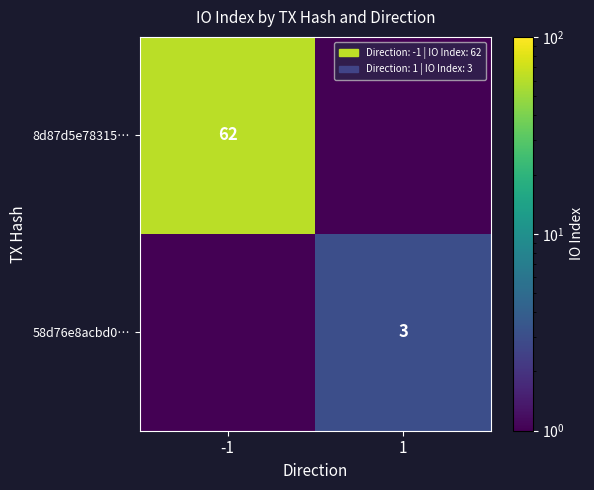

True or false: 58d76e8acbd0… has a value of 1.8 at 1.

False